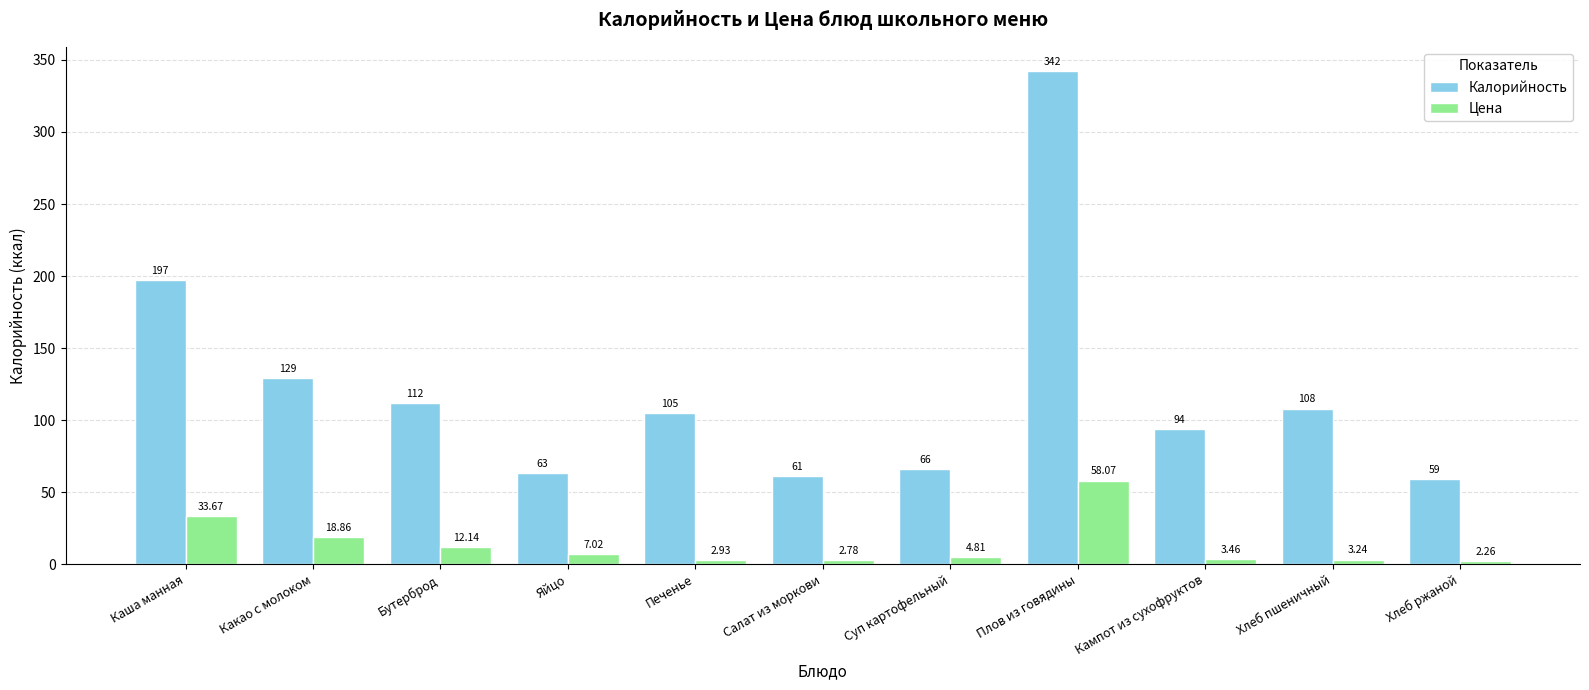

What is the difference between the highest and lowest values at Хлеб пшеничный?

104.8